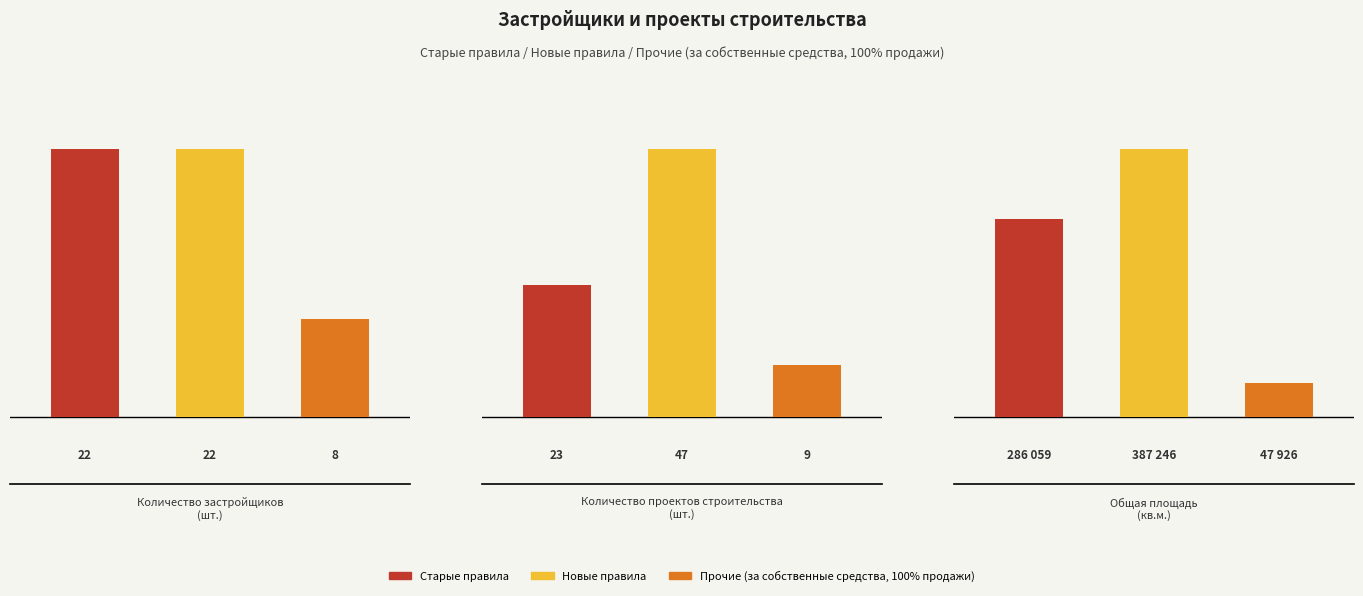

What position from the right is Количество проектов строительства (шт.)?

2